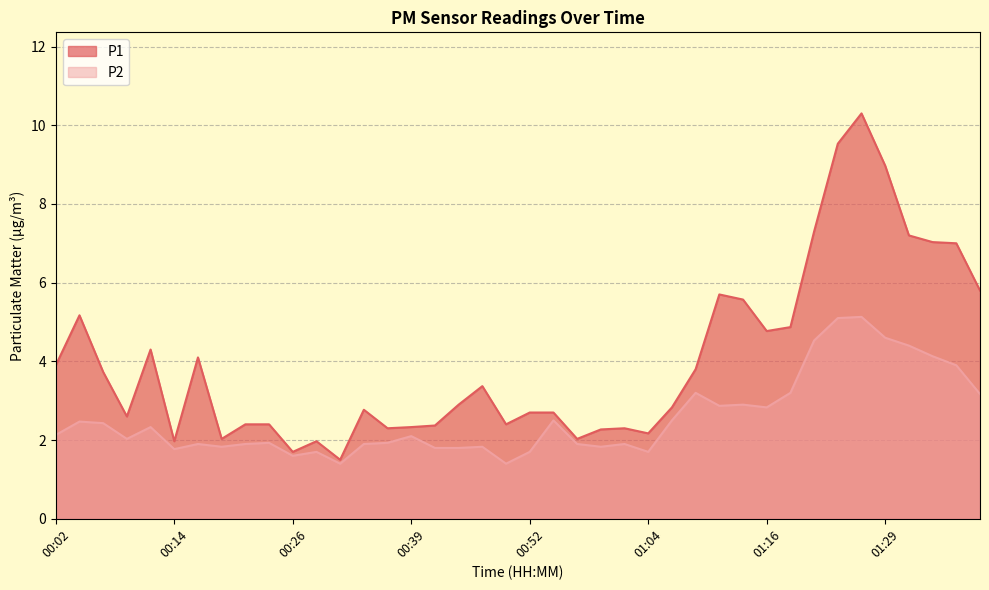

True or false: P1 and P2 cross at least once.

False